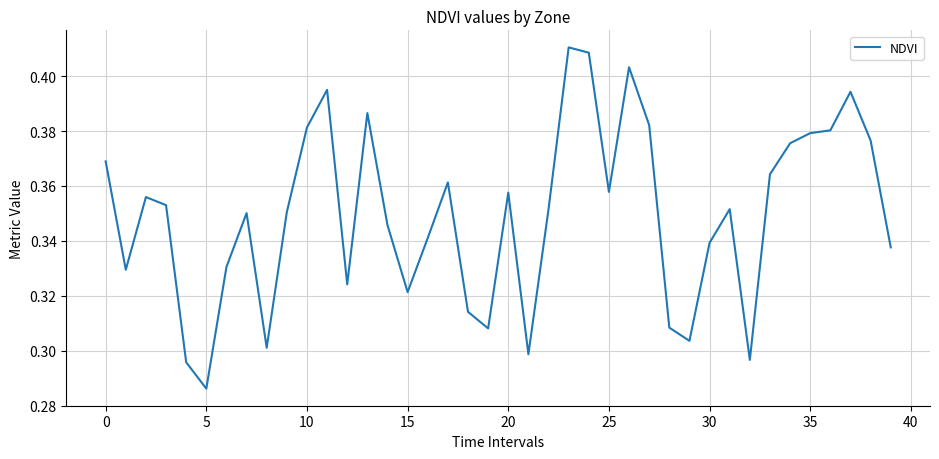

What is the difference between the maximum and minimum values?

0.1